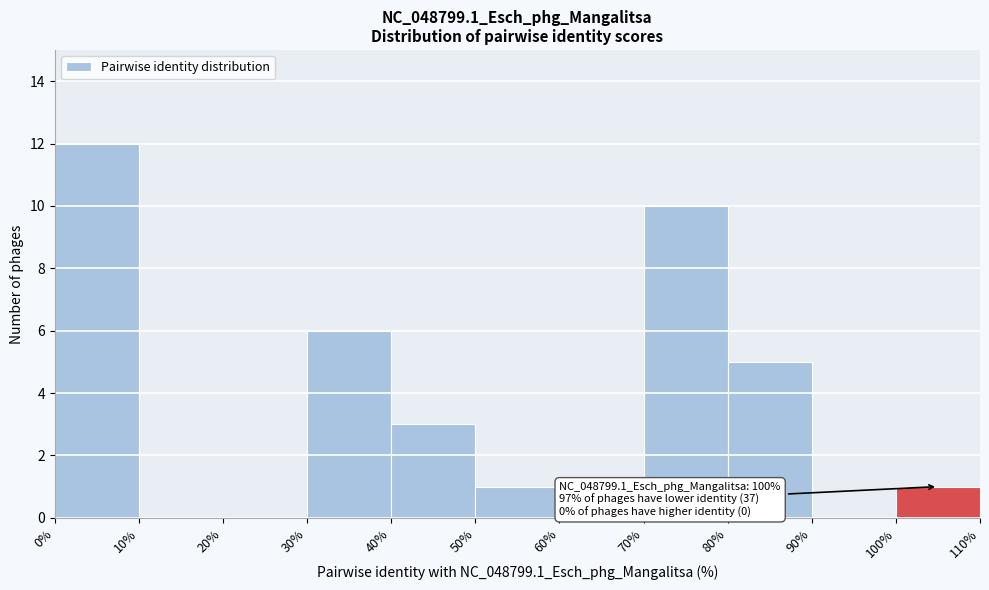

Which range on the x-axis has the tallest bar?

0% to 10%